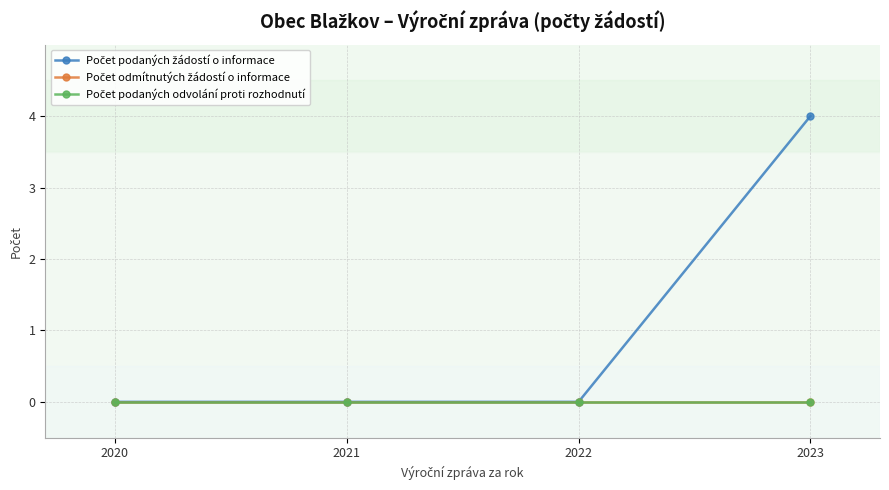

True or false: Počet podaných žádostí o informace has a value of 0 at 2021.

True